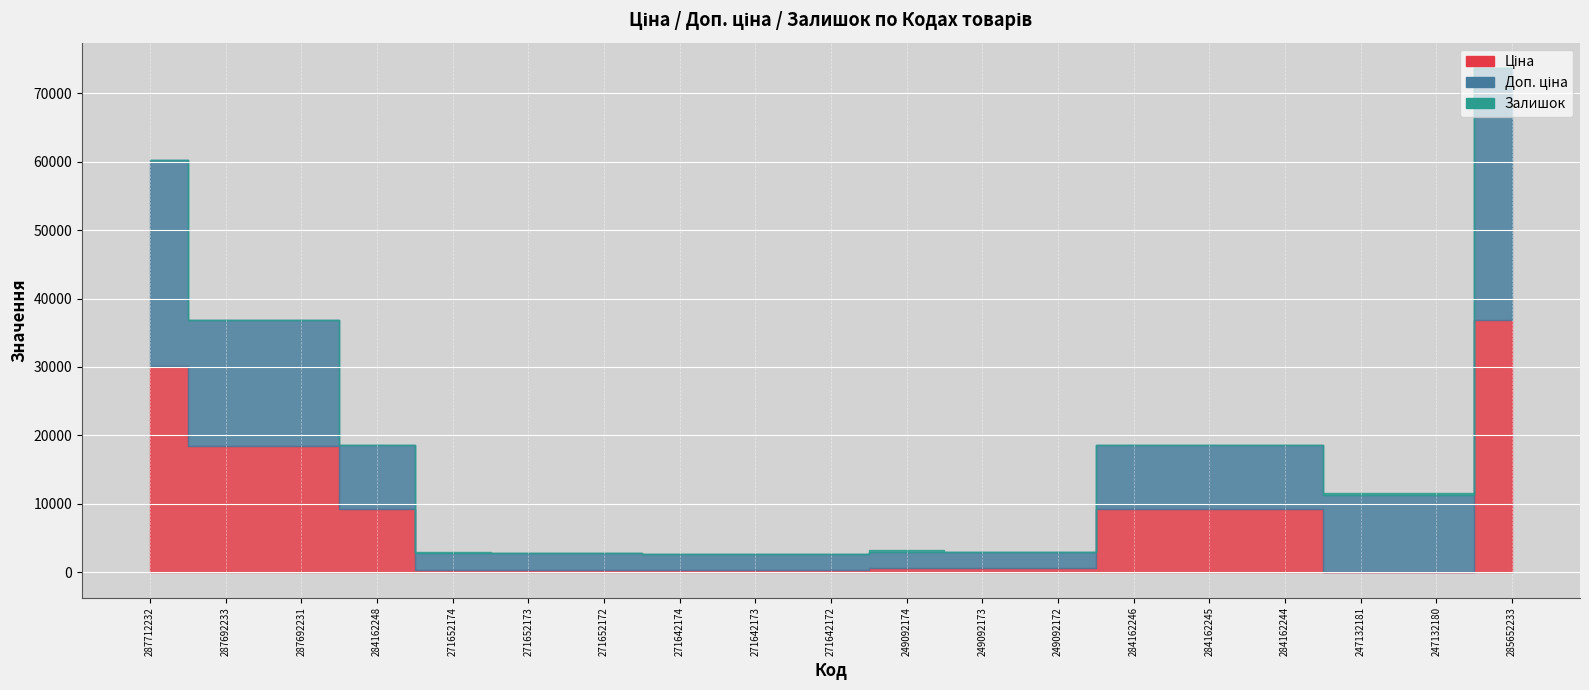

True or false: Ціна has more than 1 points higher than both neighbors.

False